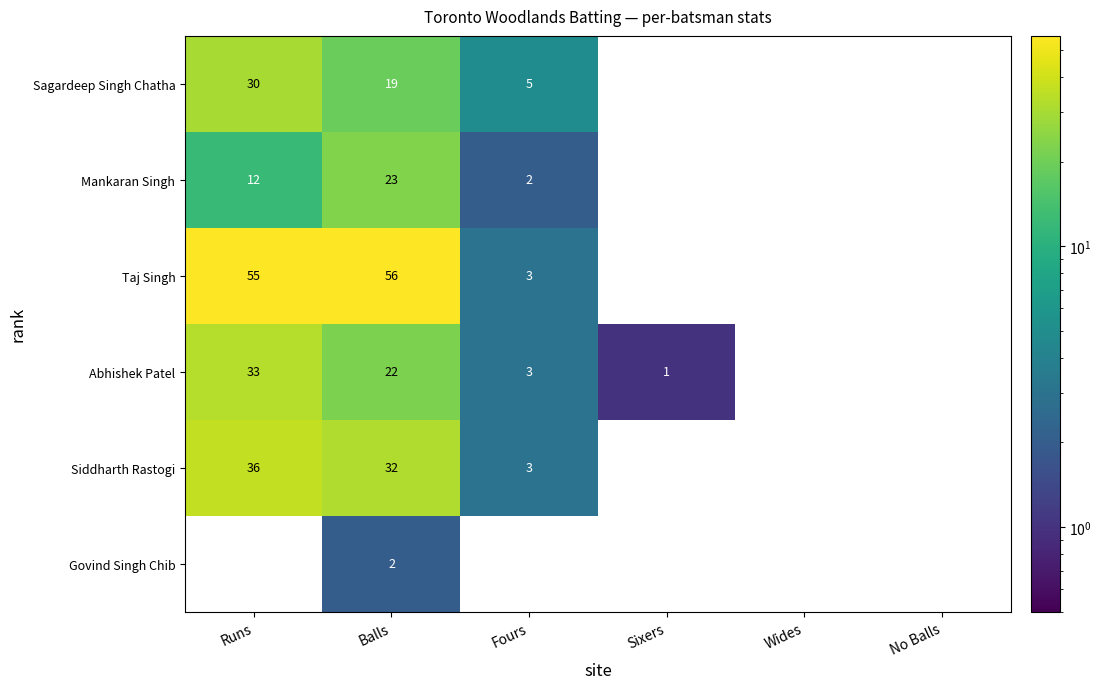

What is the difference between the maximum and second lowest values in the Sagardeep Singh Chatha series?

30